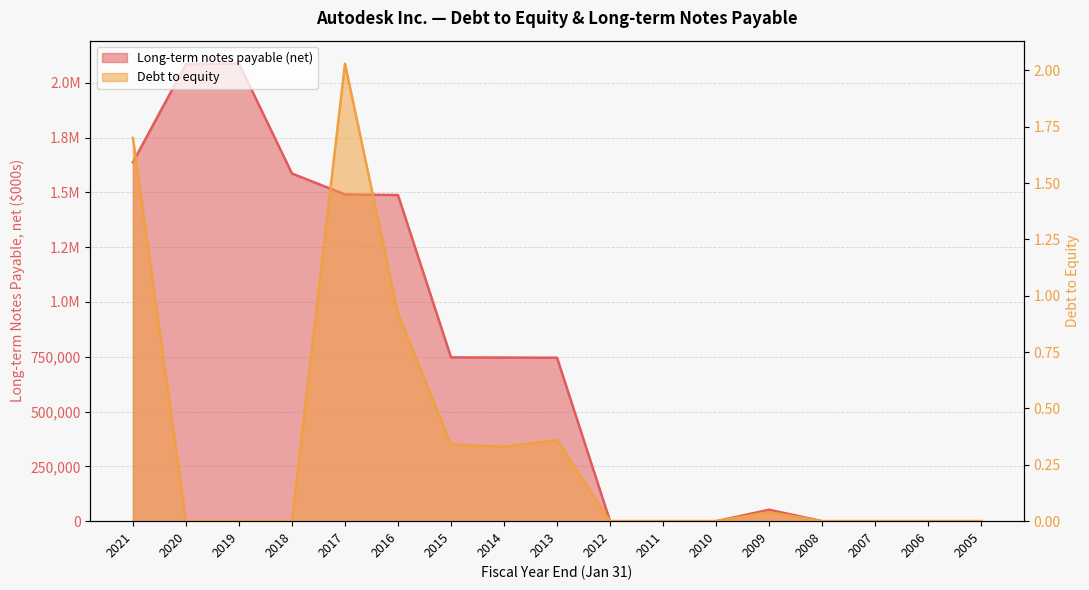

Between 2016 and 2010, which series saw the biggest shift?

Long-term notes payable (net)